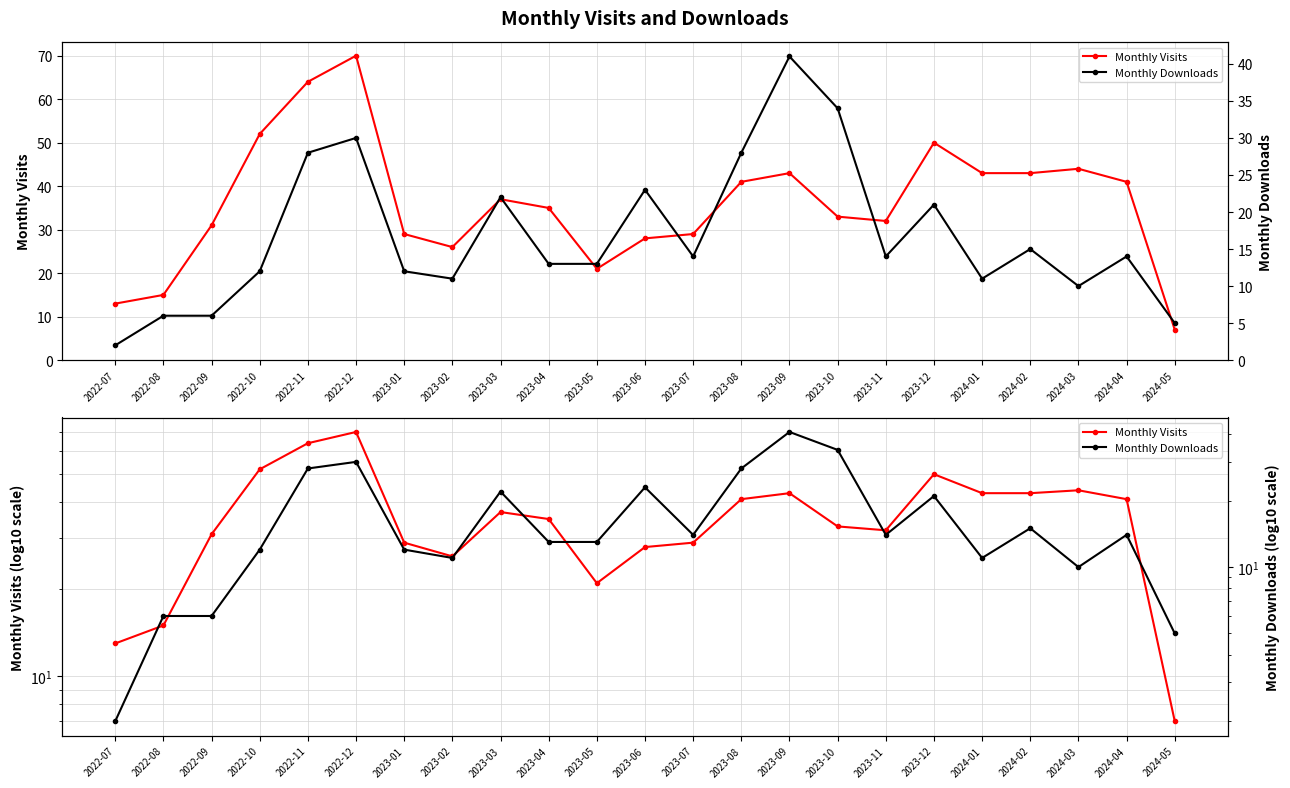

What is the difference between the maximum and minimum values in the Monthly Downloads series?

39